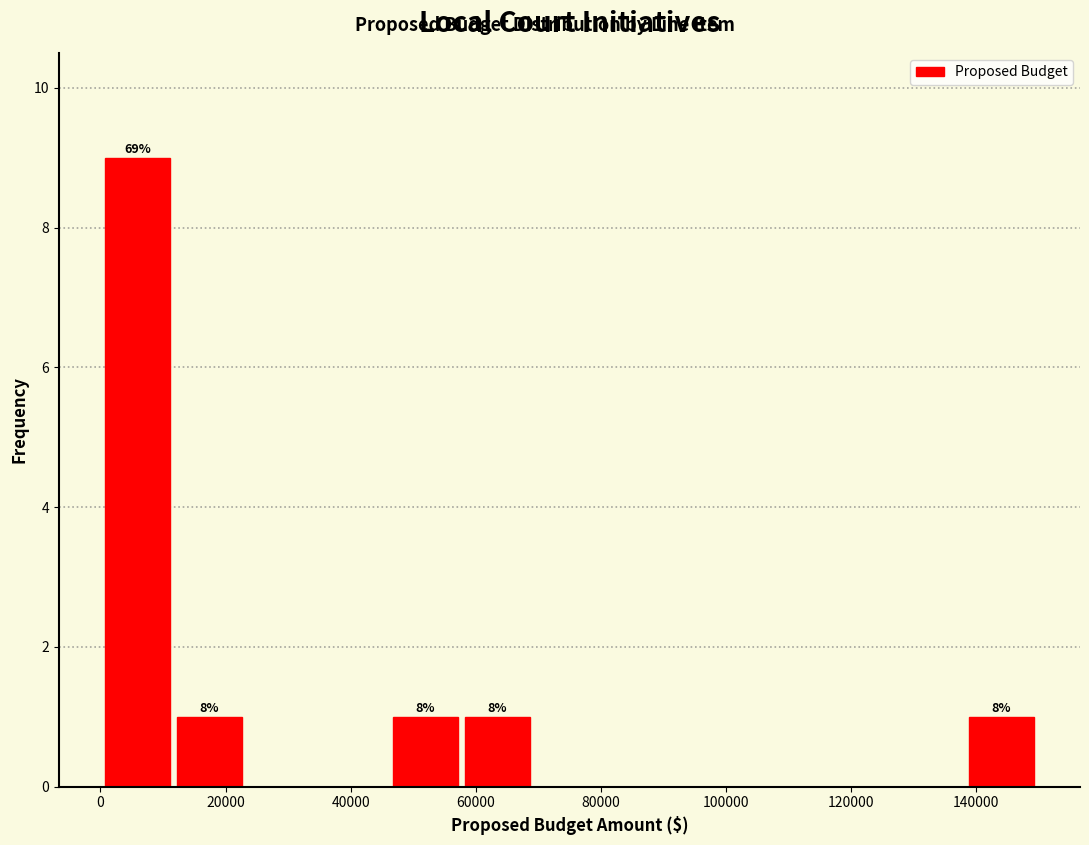

Over which range of the x-axis is the bar tallest?

0 to 12000